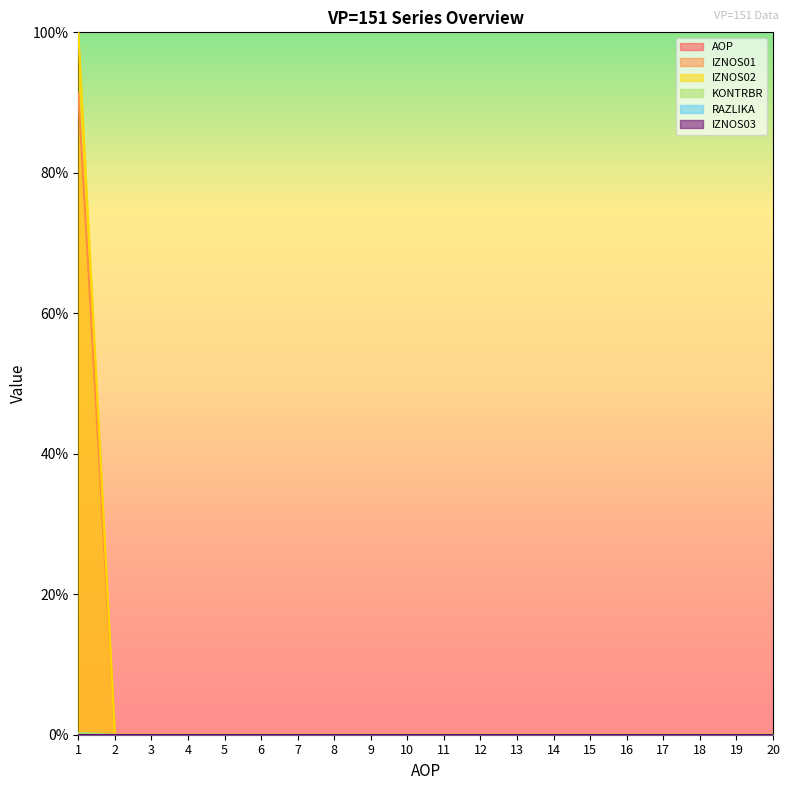

True or false: AOP has more than 1 points higher than both neighbors.

False